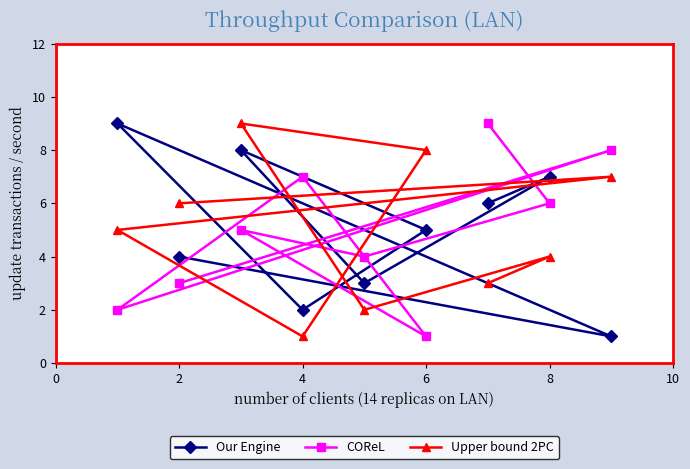

The COReL series shows 4 at 8. True or false?

False